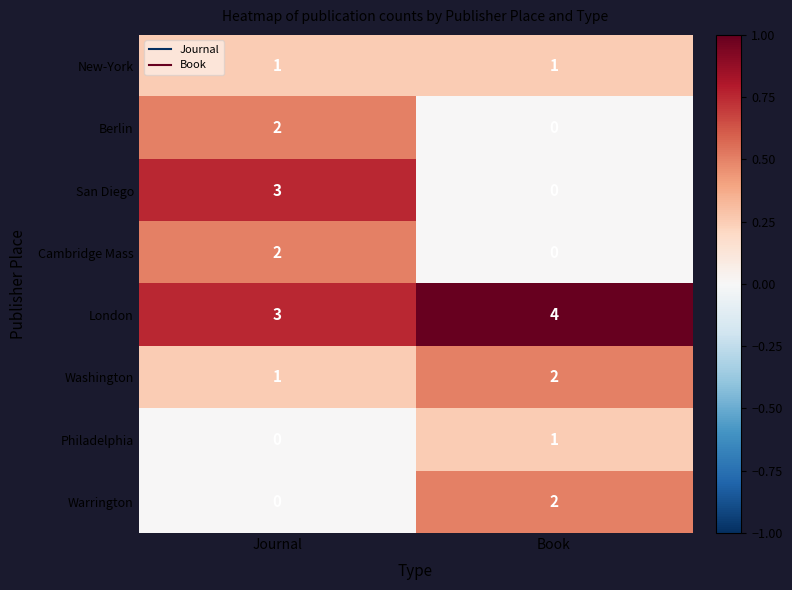

The San Diego series shows 3 at Journal. True or false?

True